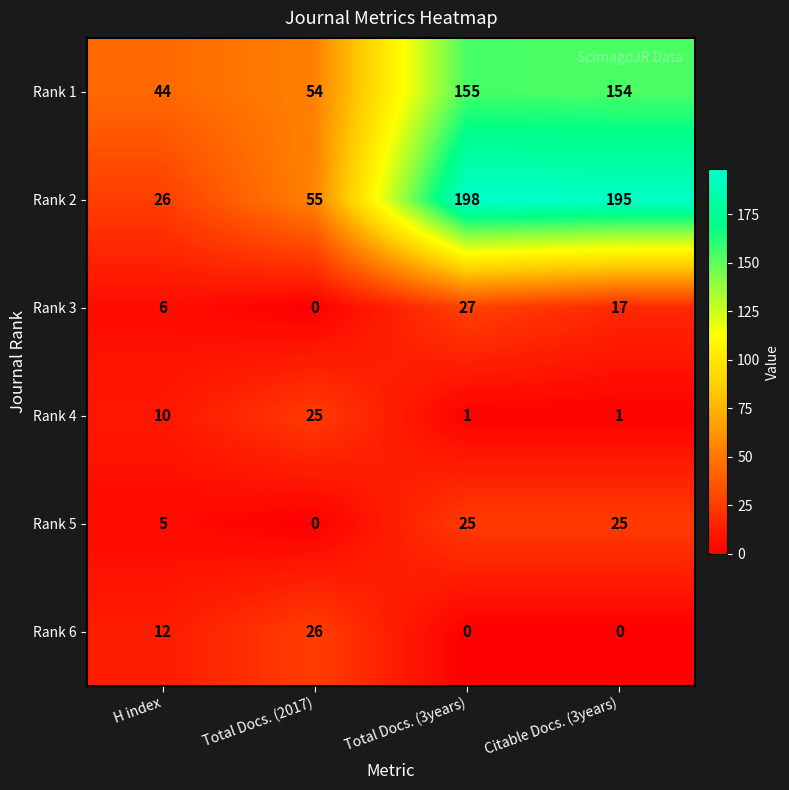

Is it true that Rank 4 equals 1 at Total Docs. (3years)?

True